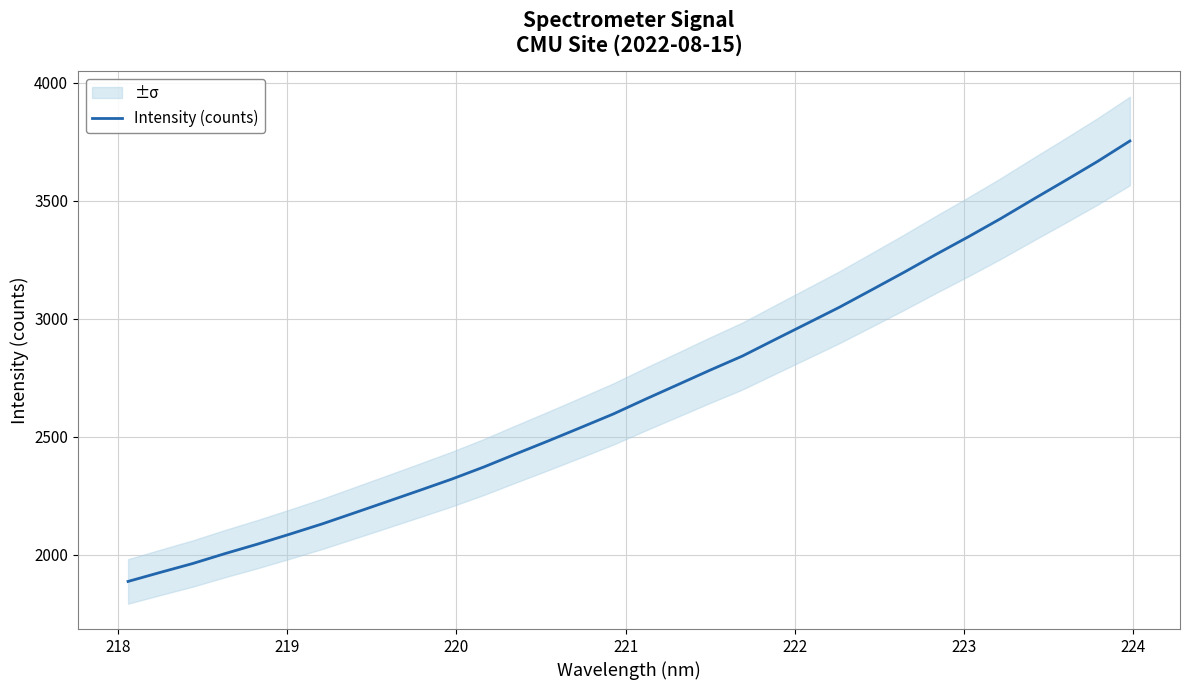

Reading left to right, extract all data points from this chart.

1886.4	1924.8	1962.4	2004.6	2044.6	2086.9	2130.3	2177.2	2224.4	2271.8	2319.9	2371.7	2427.6	2482.6	2539.1	2596.1	2659.2	2720.6	2782.3	2842.1	2911.4	2980.0	3048.8	3122.5	3196.9	3273.4	3348.0	3425.1	3506.3	3586.2	3667.5	3754.0